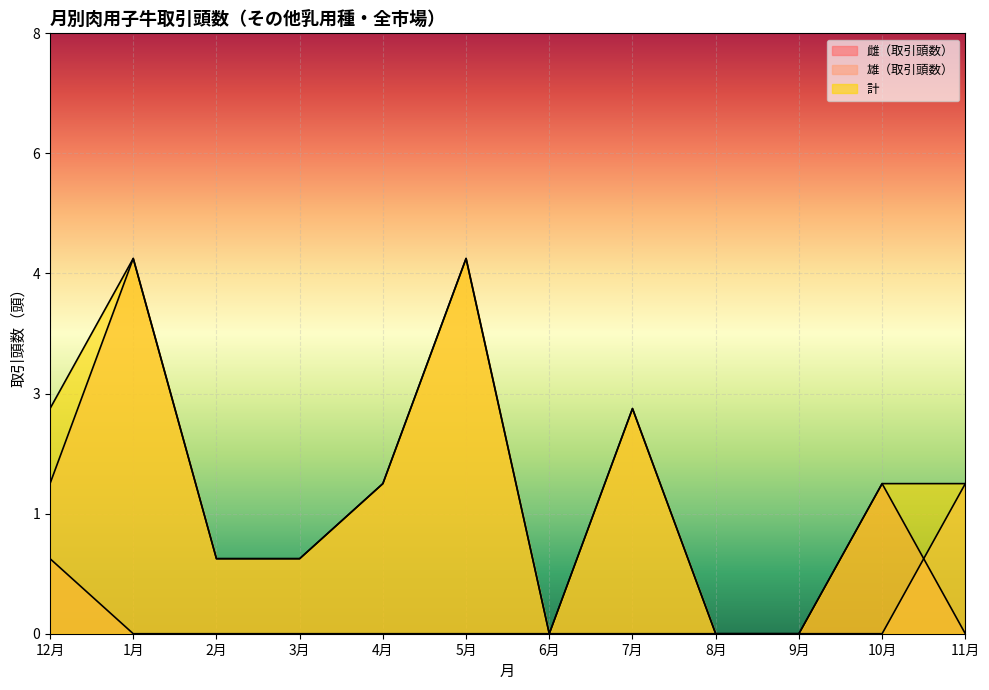

True or false: 雌（取引頭数） and 計 intersect in this chart.

False